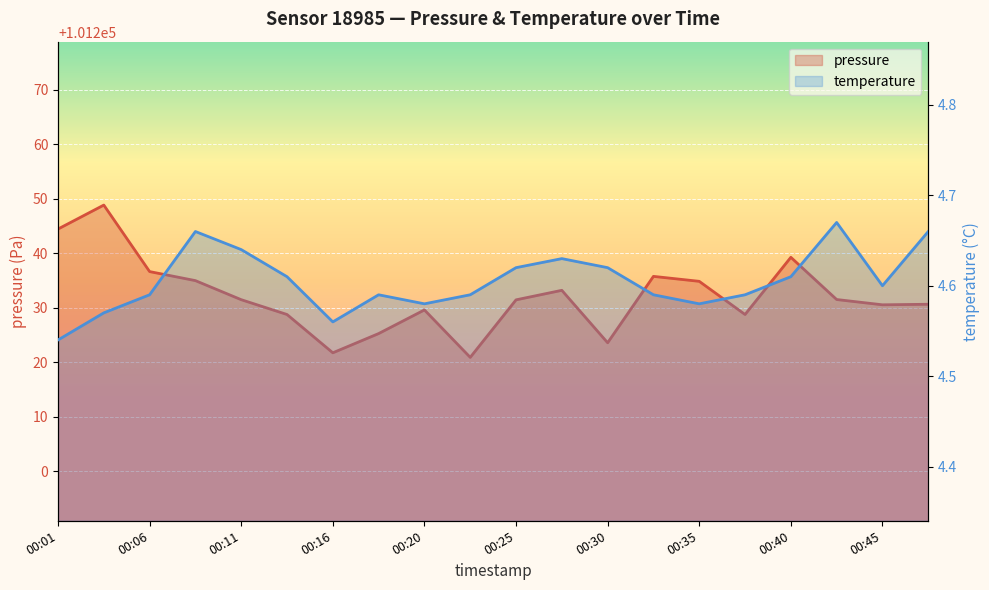

True or false: temperature has a value of 1.5 at 00:01.

False